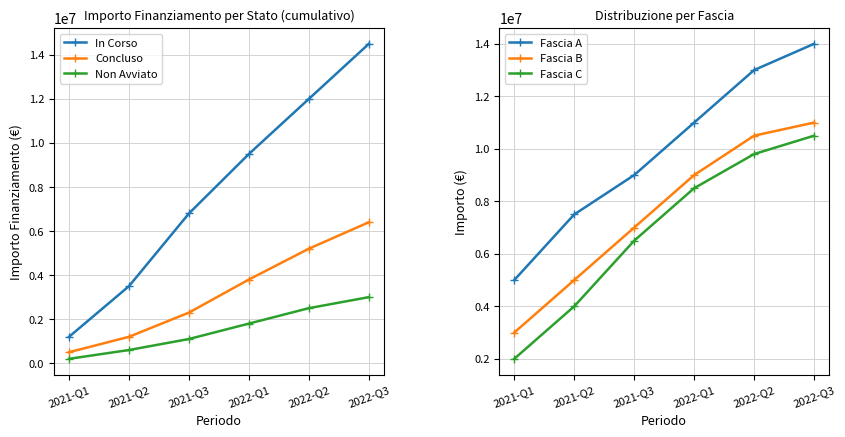

Is it true that In Corso equals 14500000 at 2022-Q3?

True